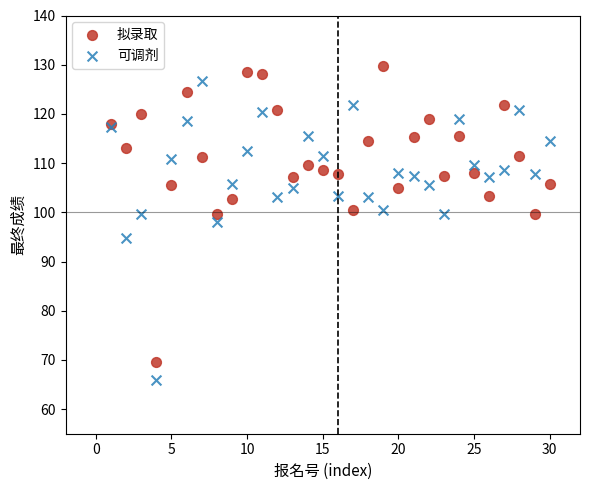

Which series contains the lowest Y value?

可调剂